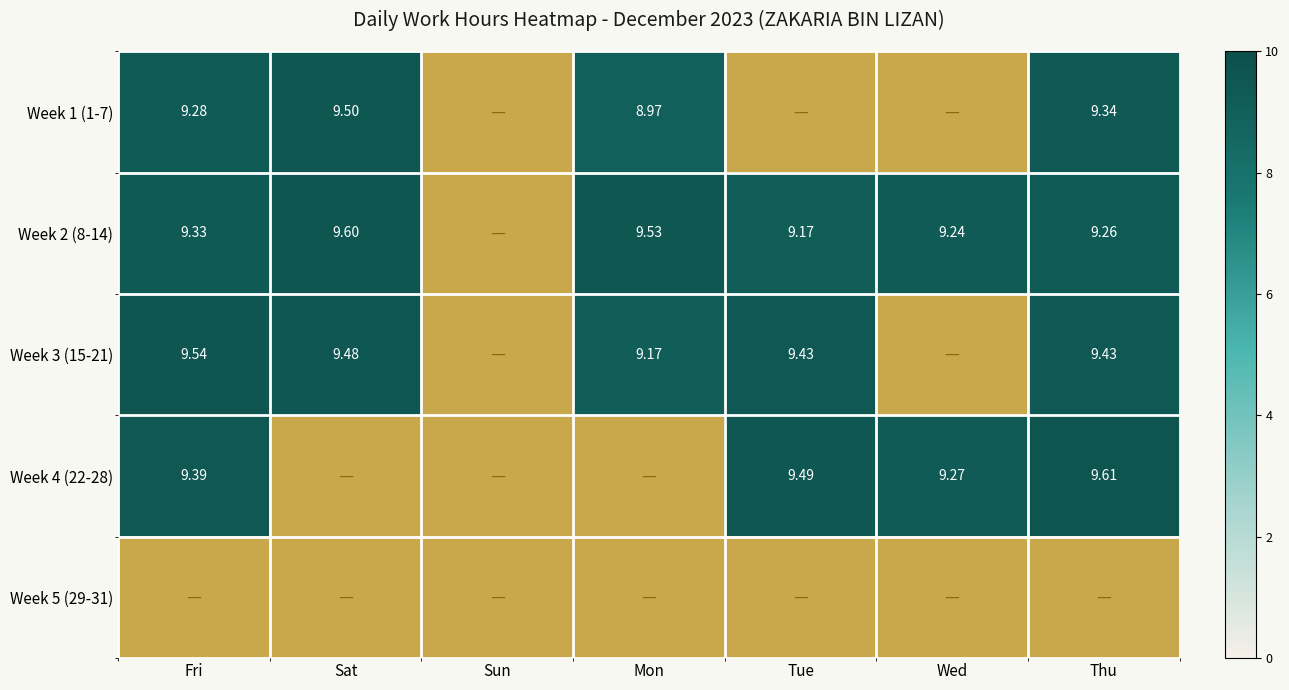

What is the highest value of the Week 1 (1-7) series?

9.5